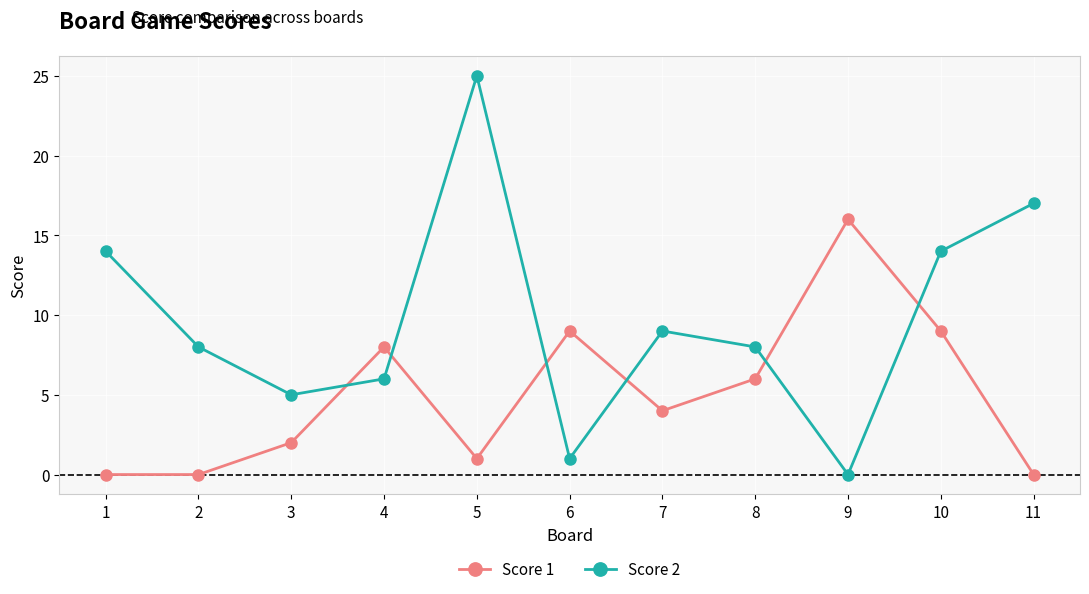

Rank the series at 8 from highest to lowest value.

Score 2, Score 1